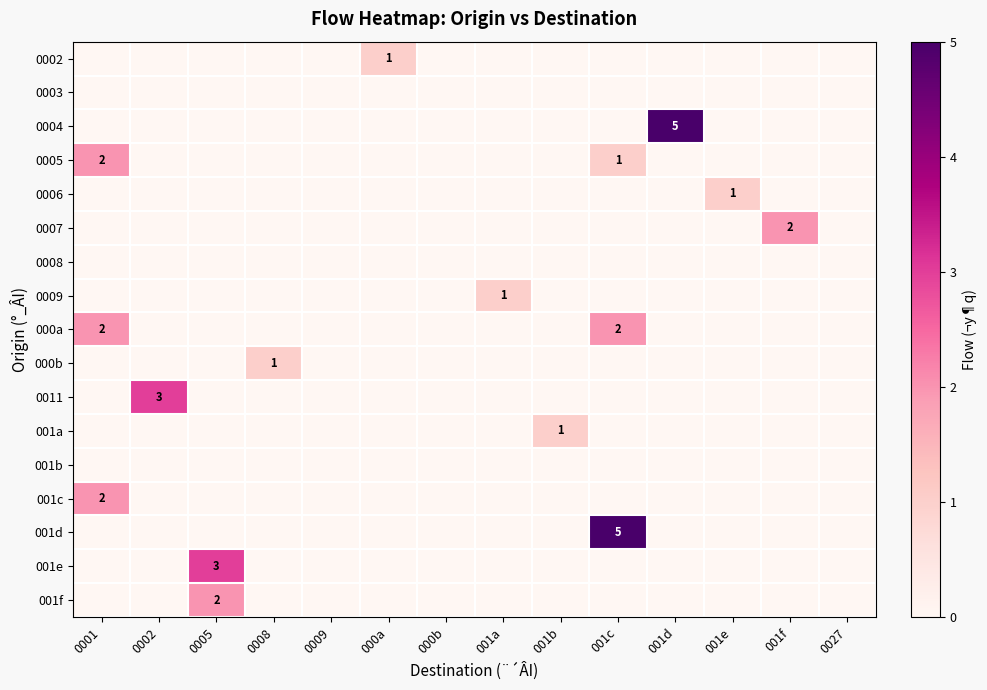

Which category has the lowest value in the 001e series?

0001